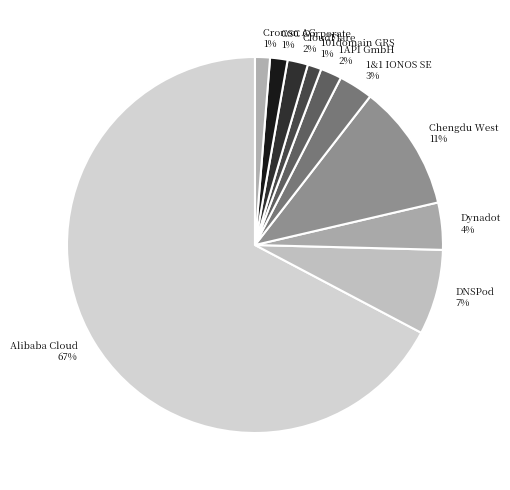

How many segments does this pie chart have?

10